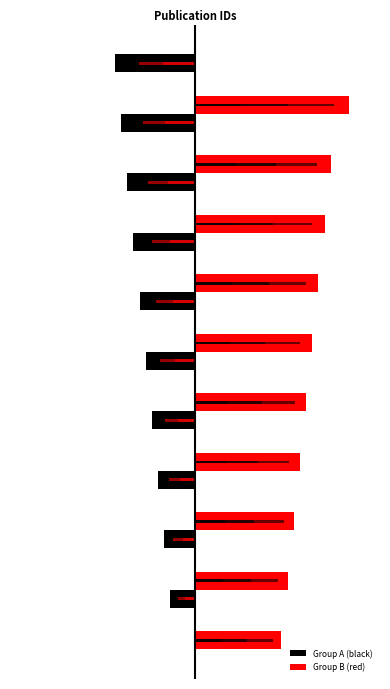

What is the difference between the maximum and second lowest values in the Group A (black) series?

8